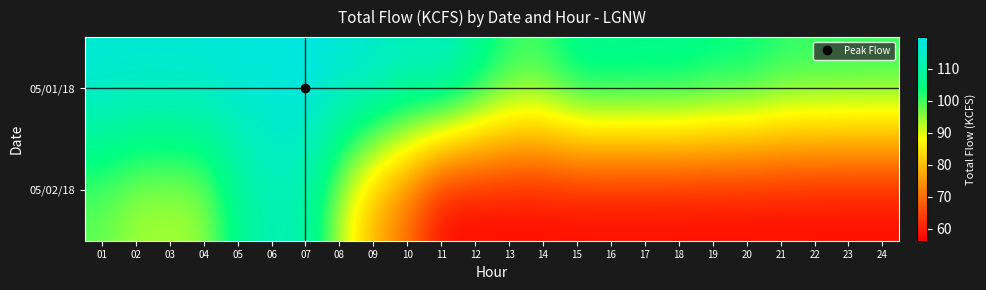

At how many categories does at least one series exceed 92?

24